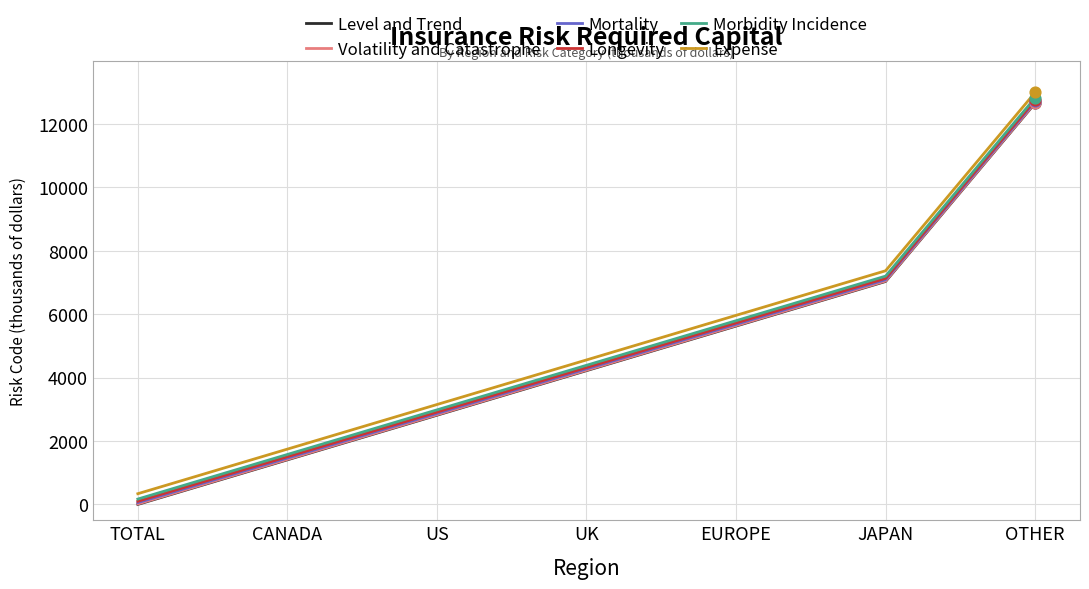

Is the value of Expense at OTHER greater than the value of Longevity at EUROPE?

Yes